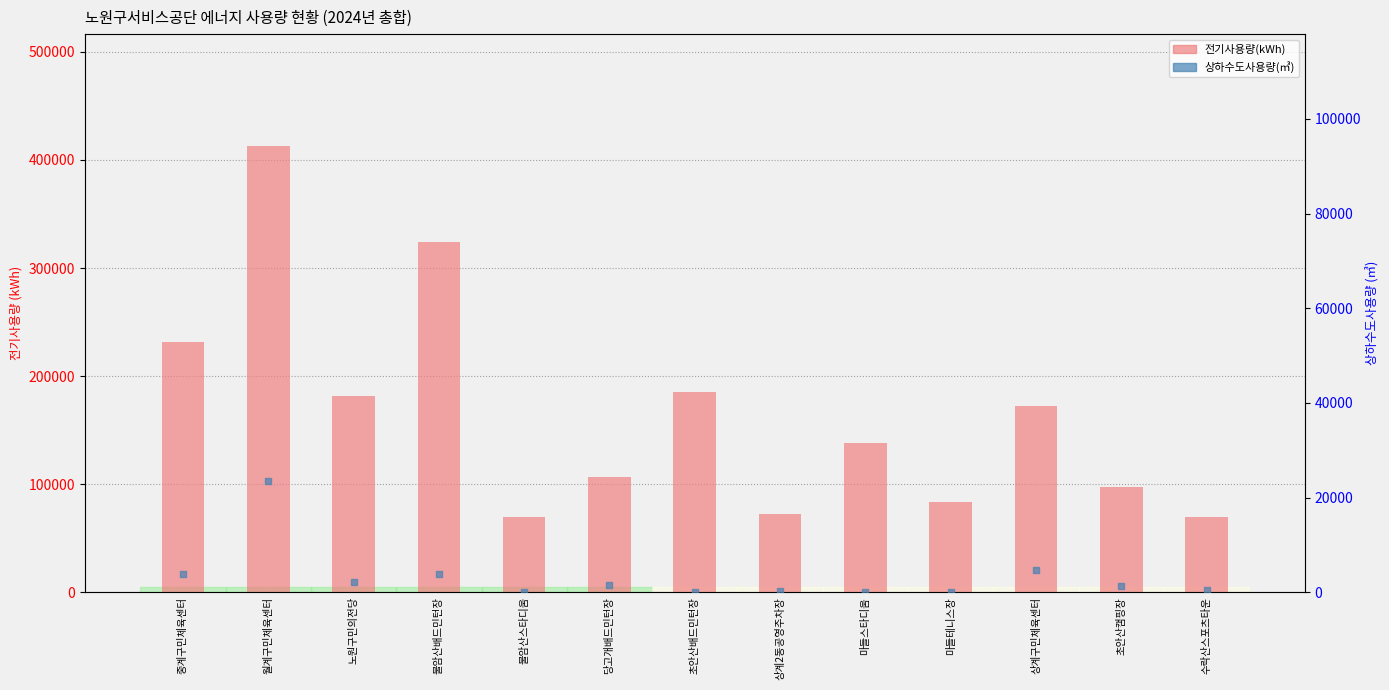

At how many categories does at least one series exceed 339838?

1